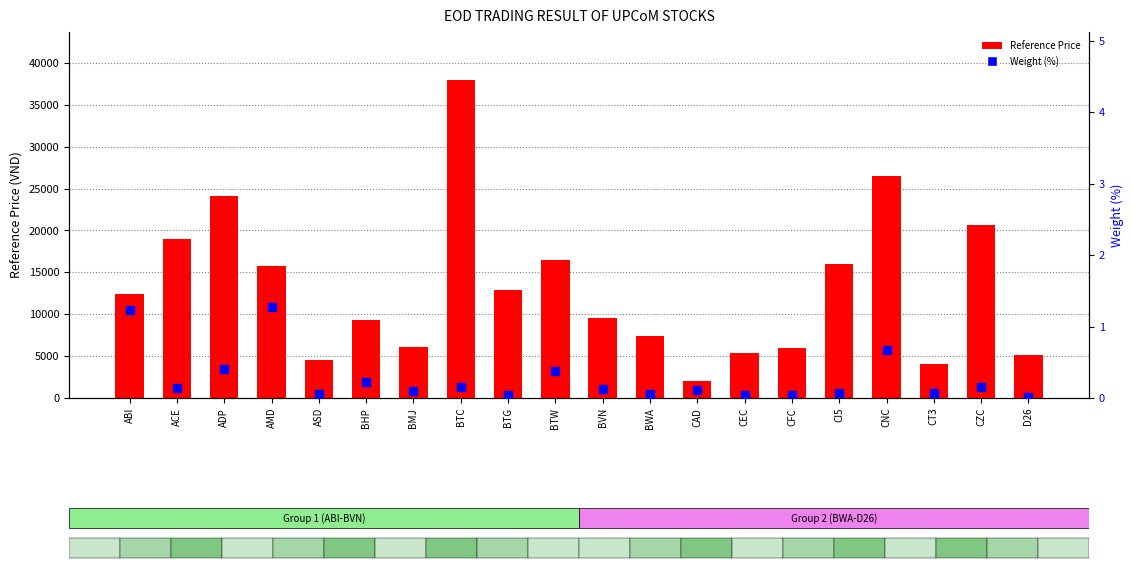

At how many categories does at least one series exceed 28344?

1